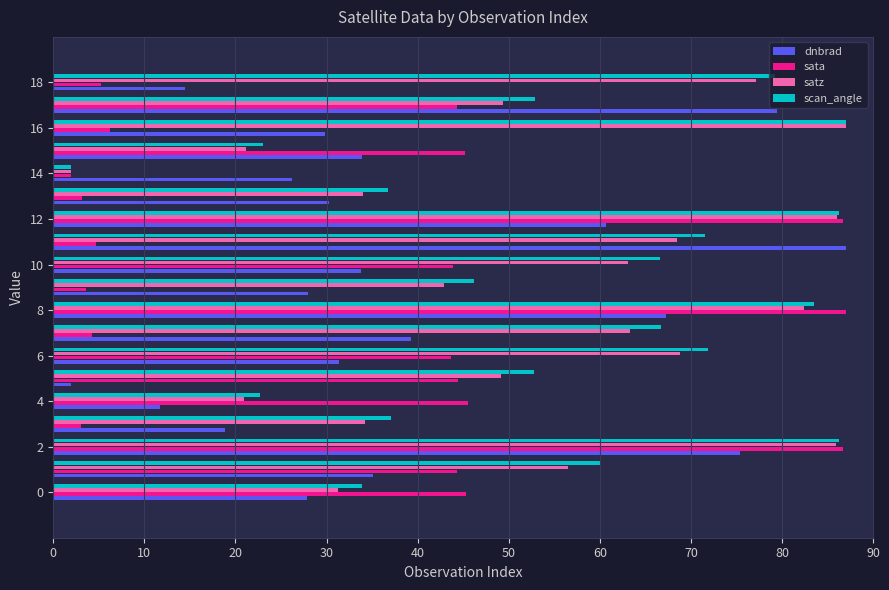

What is the difference between the maximum and minimum values in the dnbrad series?

85.0